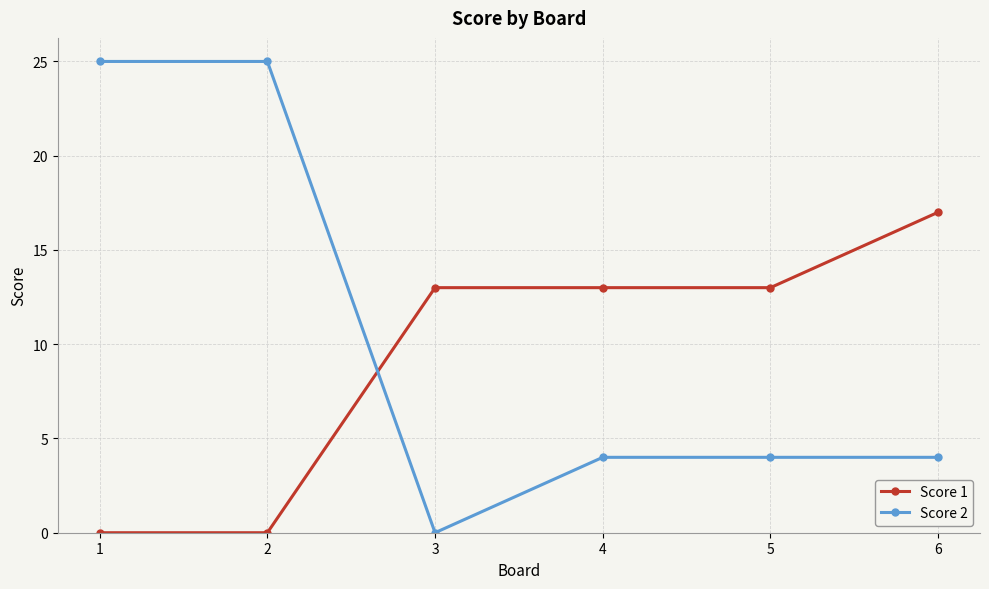

Reading left to right, what are all the values shown in this chart?

Score 1: 0	0	13	13	13	17
Score 2: 25	25	0	4	4	4